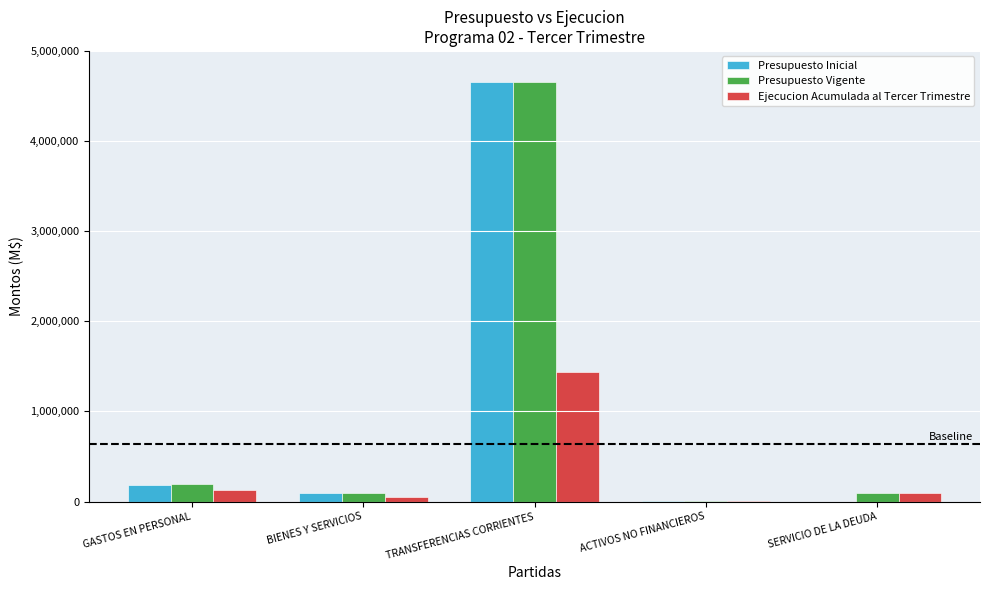

The Presupuesto Inicial series shows 94819 at BIENES Y SERVICIOS. True or false?

True